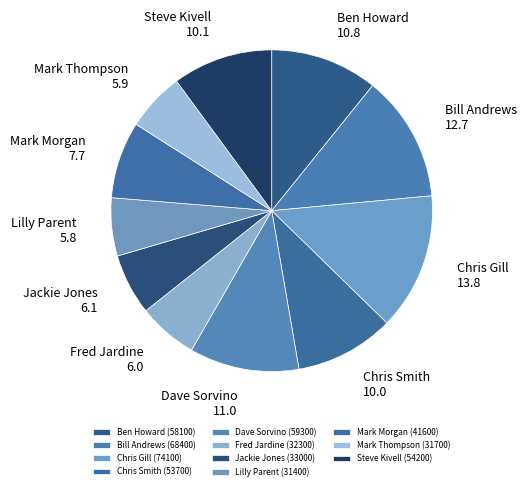

The Chris Smith slice represents 24% of the pie. True or false?

False